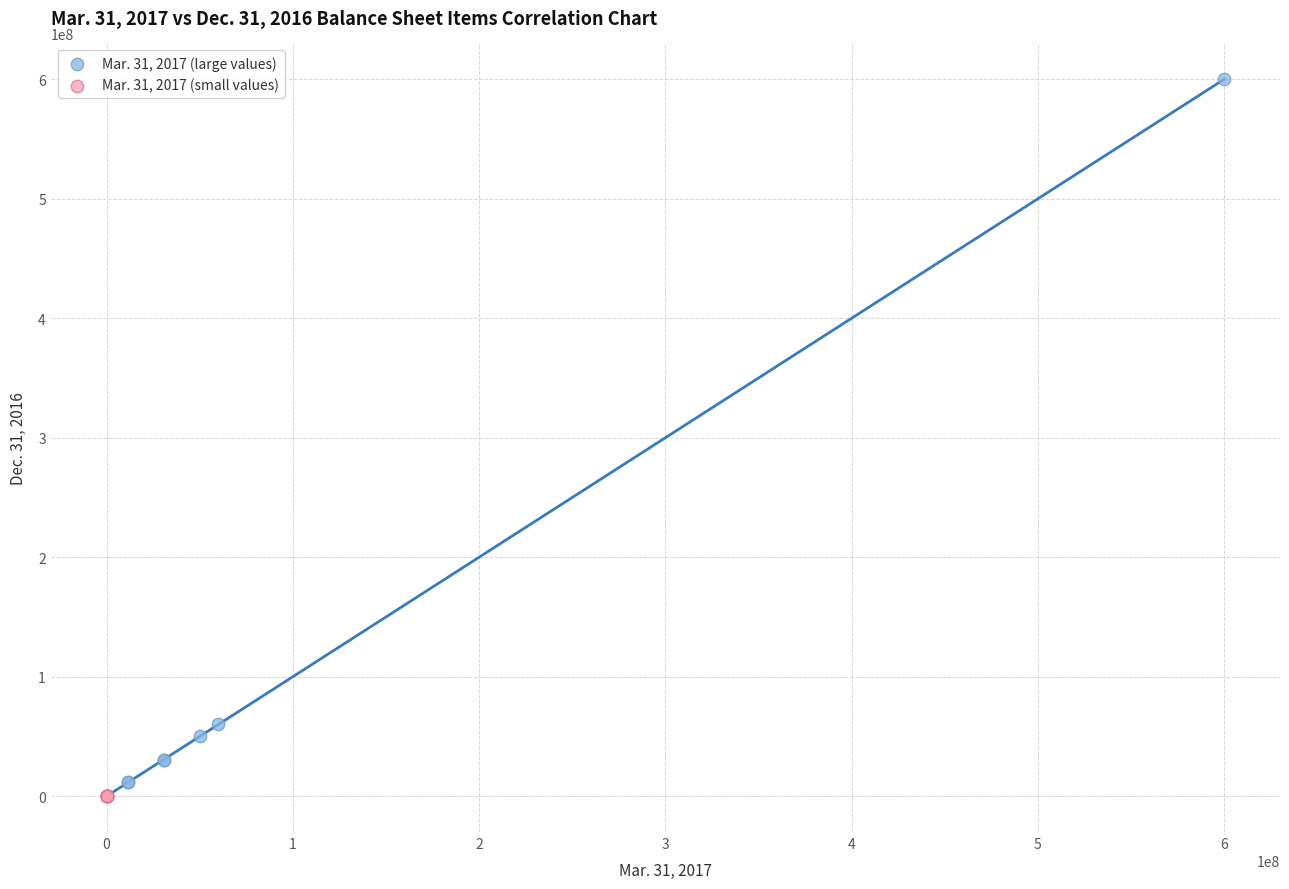

Which series contains the highest Y value?

Mar. 31, 2017 (large values)